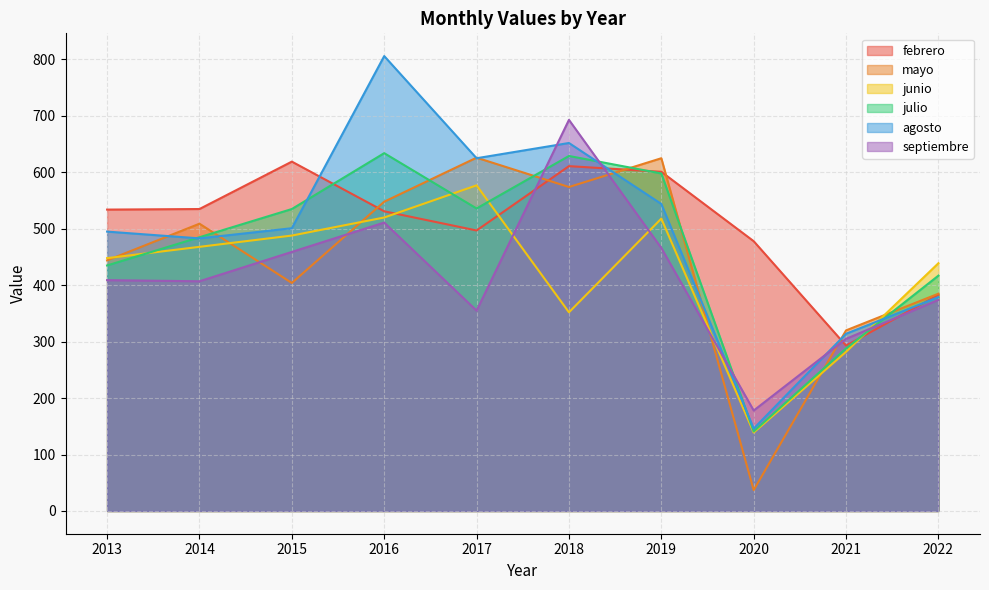

The julio series shows 141 at 2020. True or false?

True